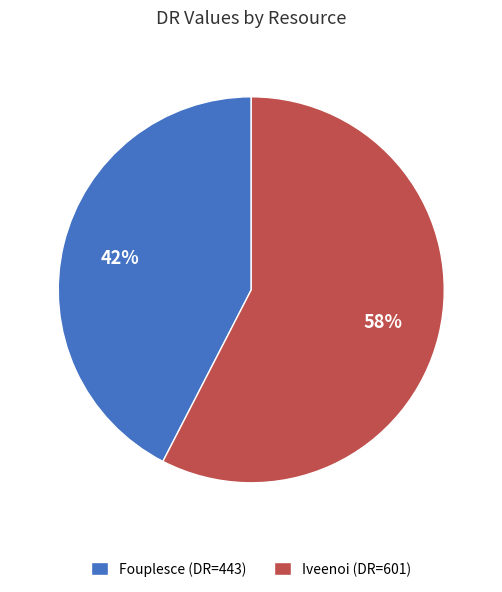

Between Iveenoi and Fouplesce, which is larger?

Iveenoi